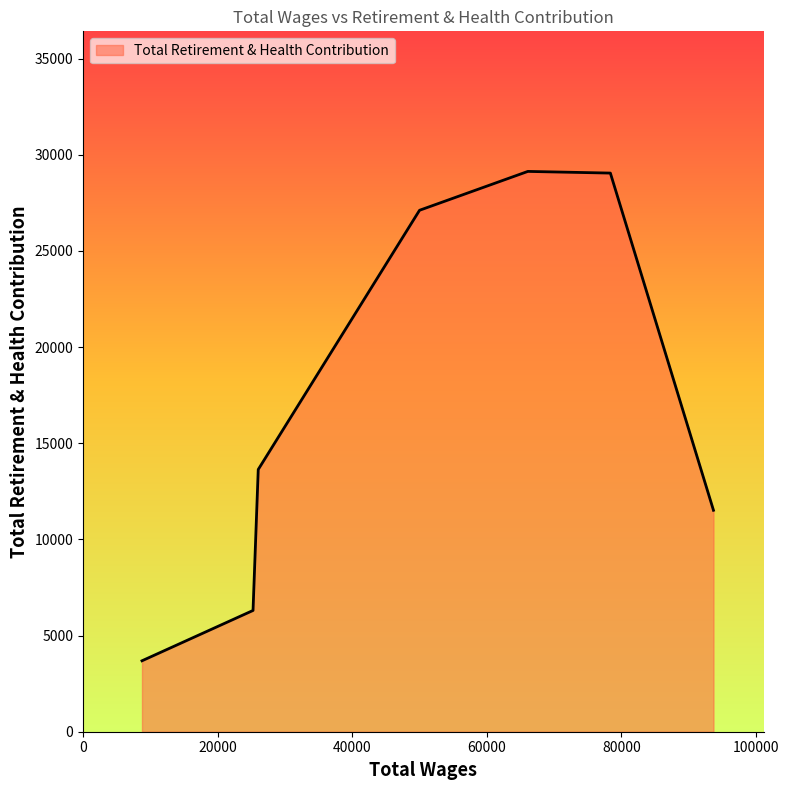

How many lines are shown in the chart?

1